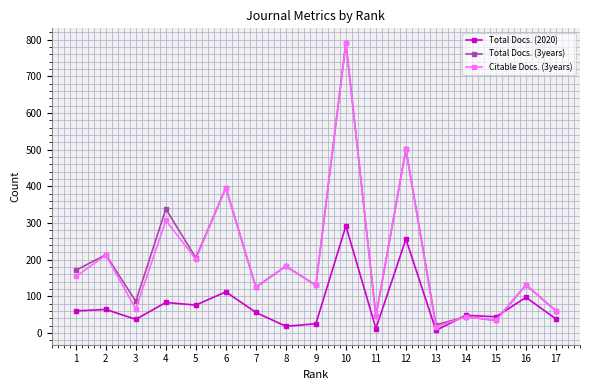

What is the difference between the maximum and minimum values in the Total Docs. (2020) series?

285